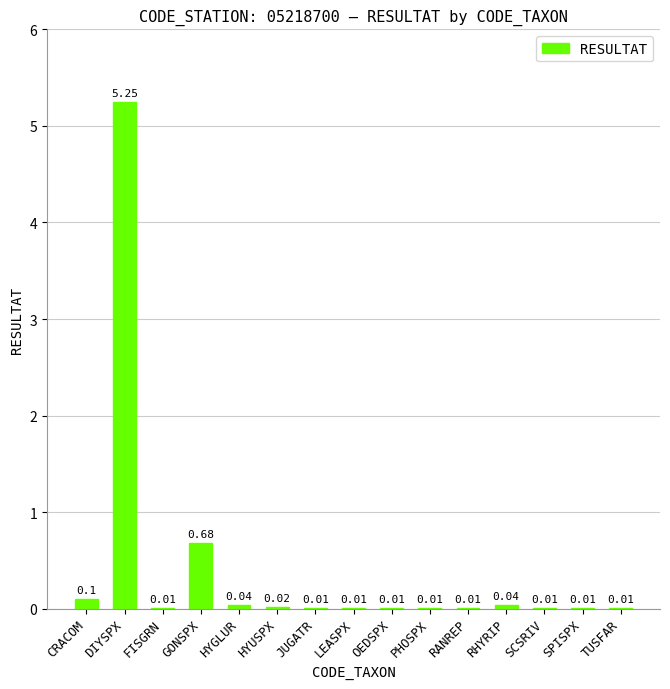

Are the bars grouped side by side (vs. stacked)?

No